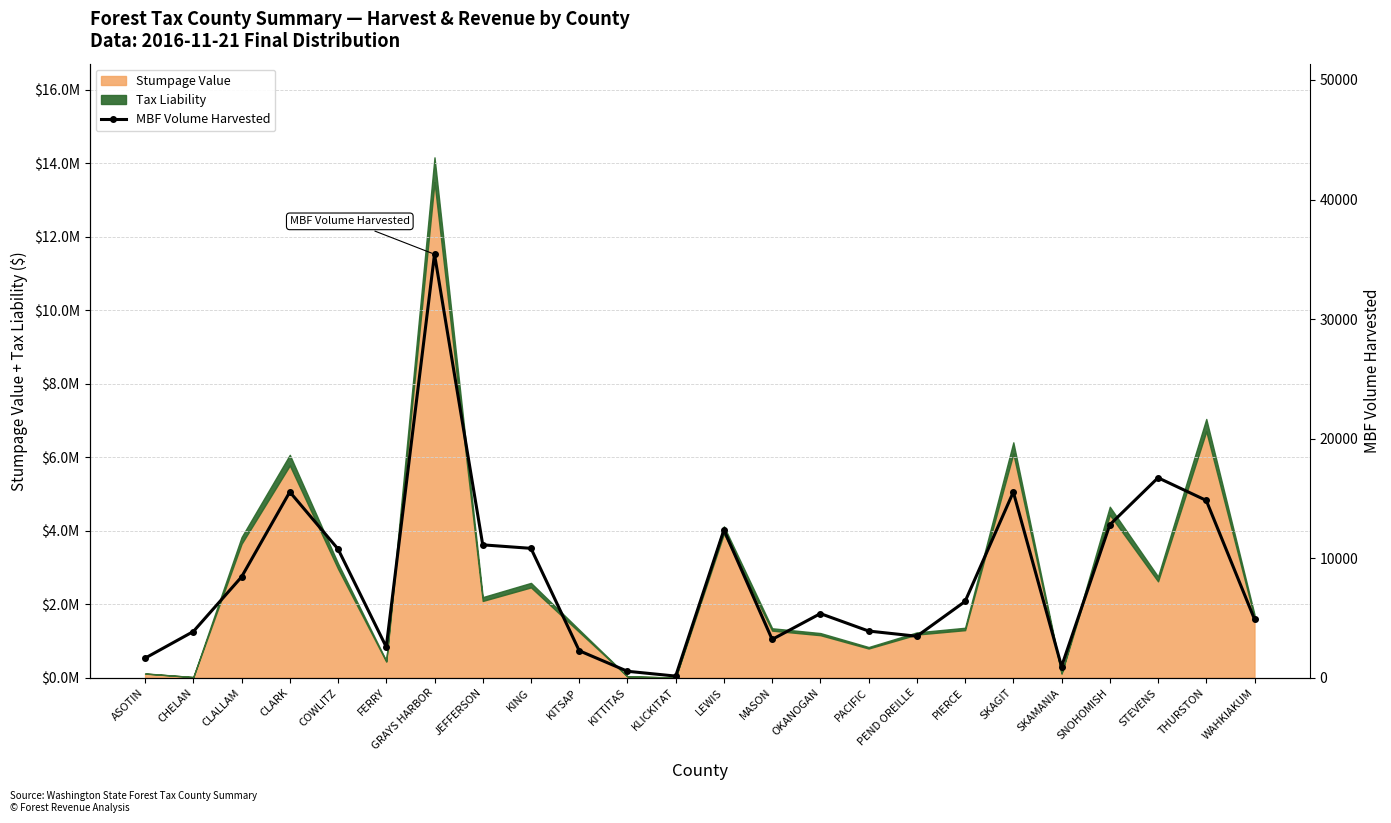

What is the difference between the maximum and second lowest values?

34882